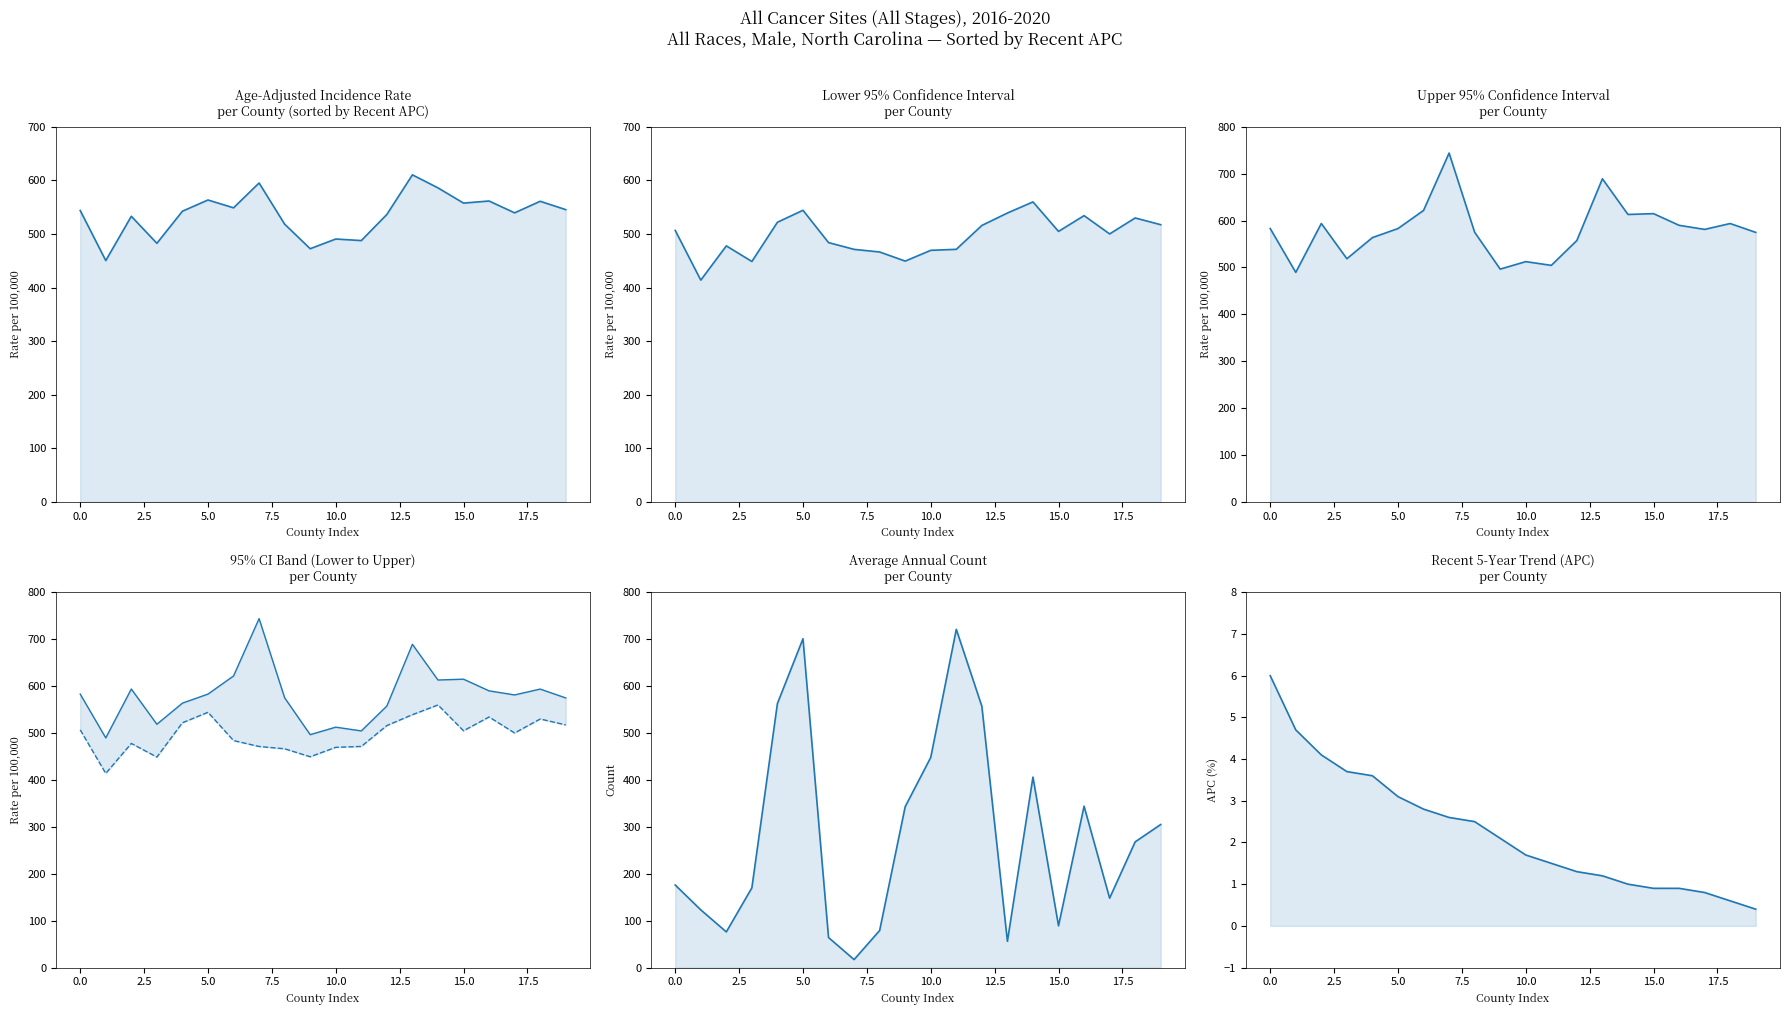

What is the value of the Upper 95% CI point at the 2nd from the left?

489.6